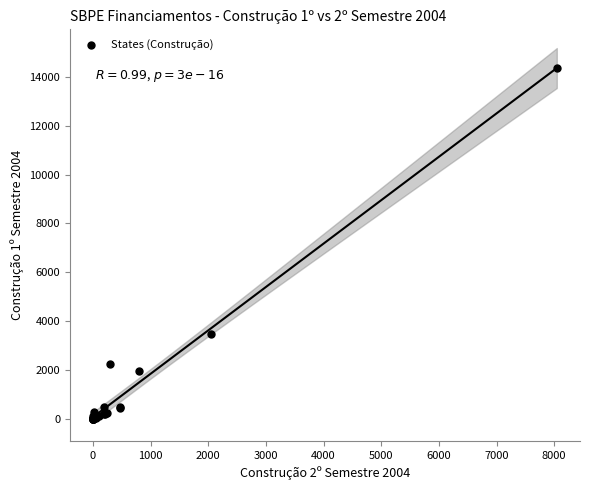

What Y value in the scatter plot is closest to 7189?

3484